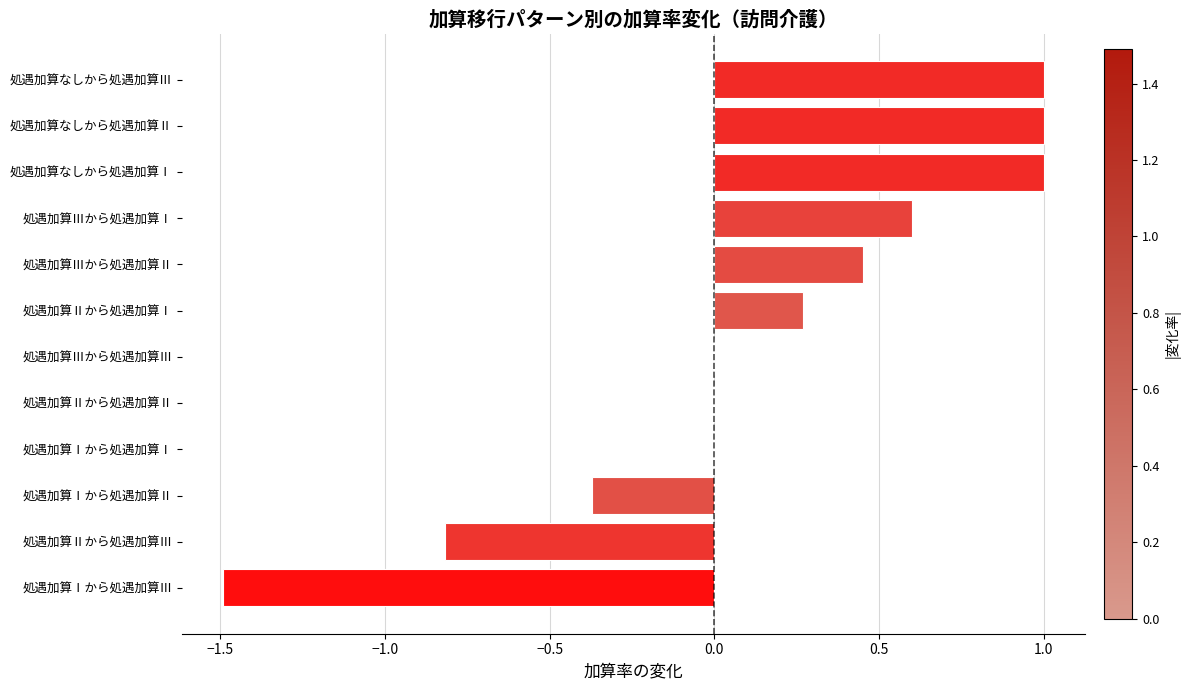

How many data points does each series have?

12